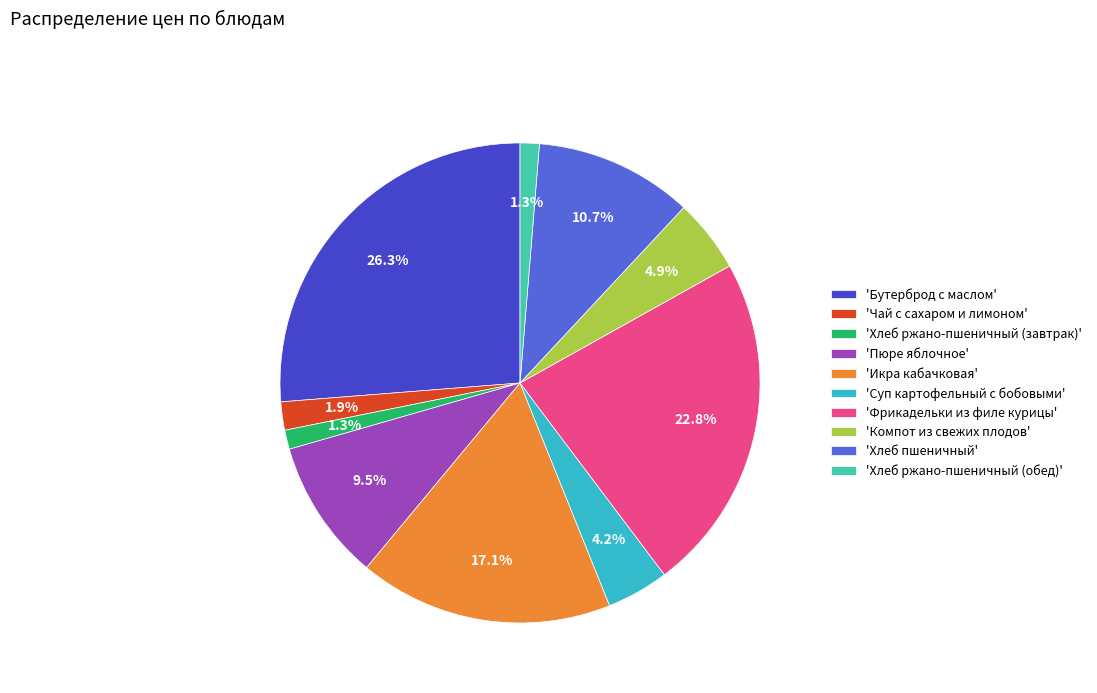

Between 'Фрикадельки из филе курицы' and 'Суп картофельный с бобовыми', which is larger?

'Фрикадельки из филе курицы'